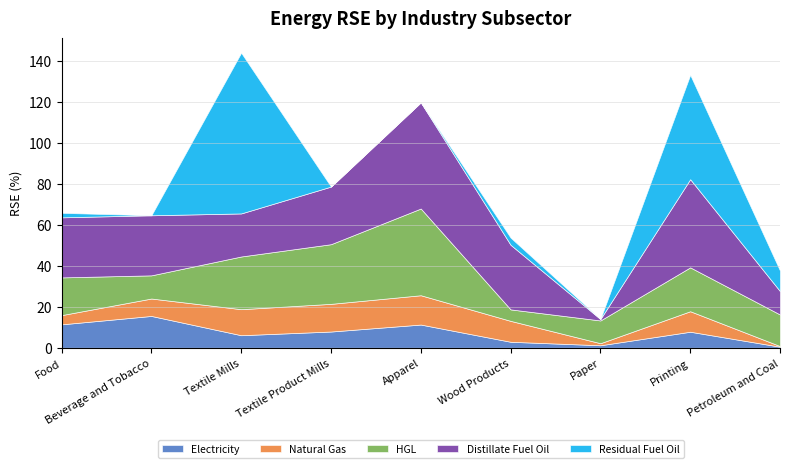

Between Apparel and Wood Products, which series saw the biggest shift?

HGL